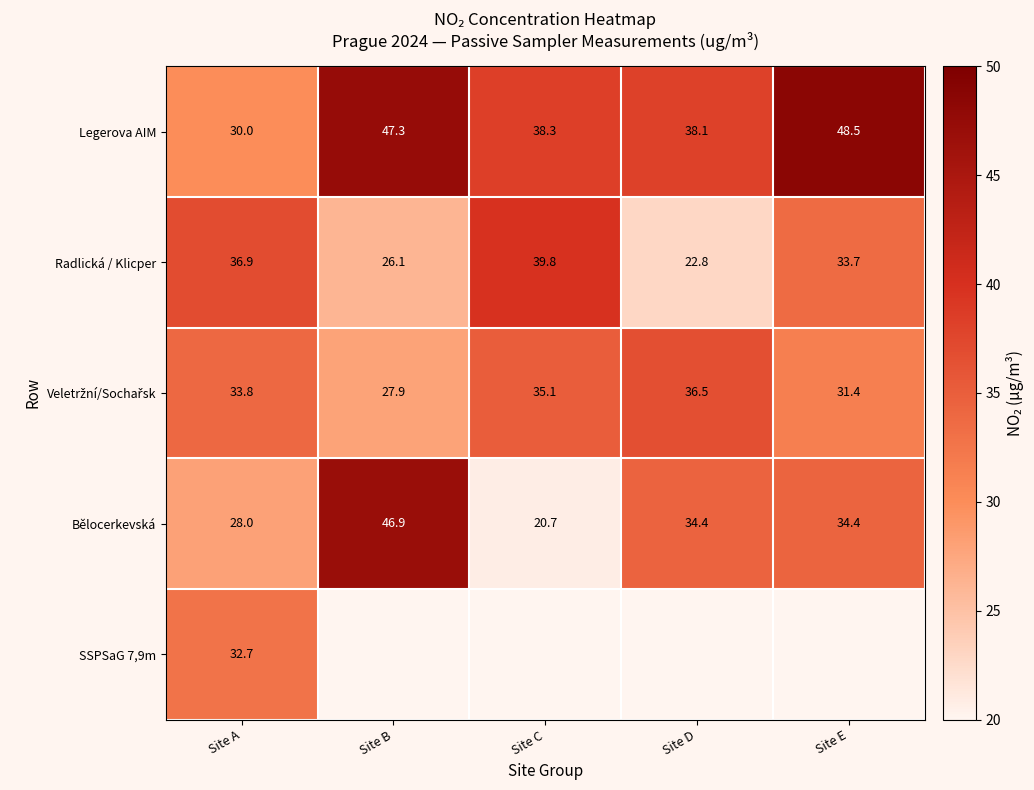

At which label is Radlická / Klicper closest to 31?

Site E